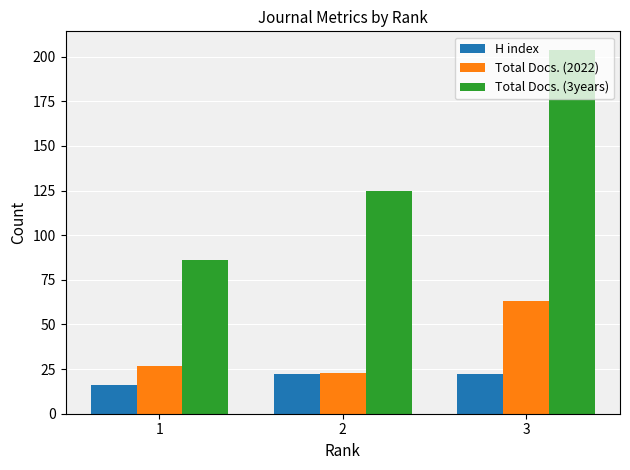

How many series are shown in this chart?

3